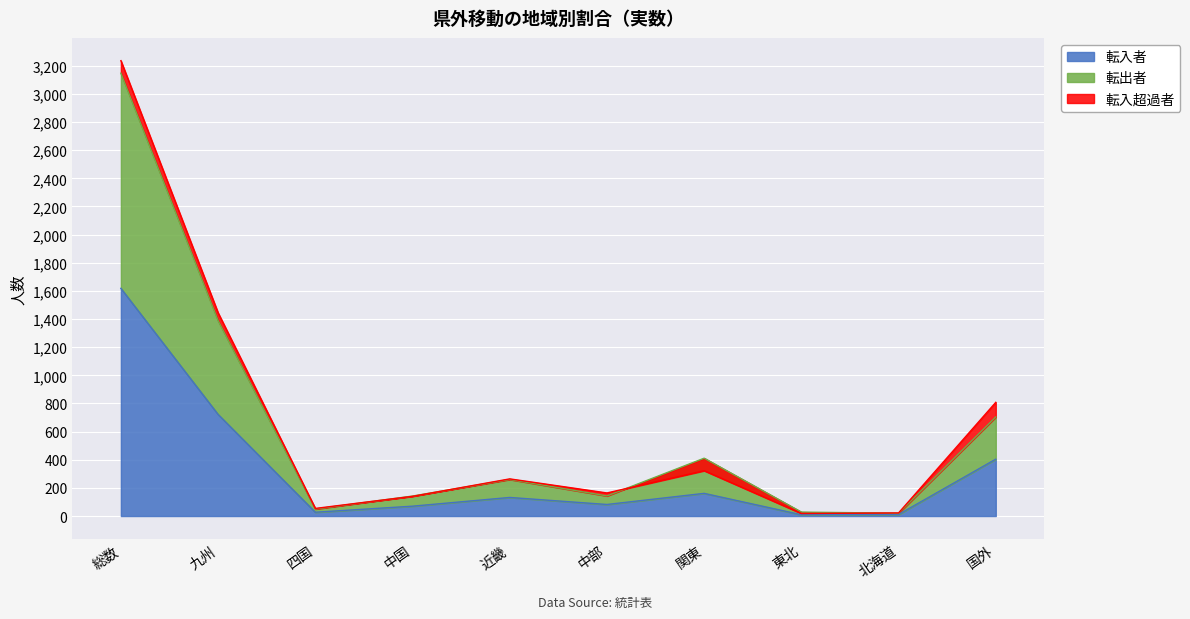

The 転入者 series shows 132 at 近畿. True or false?

True